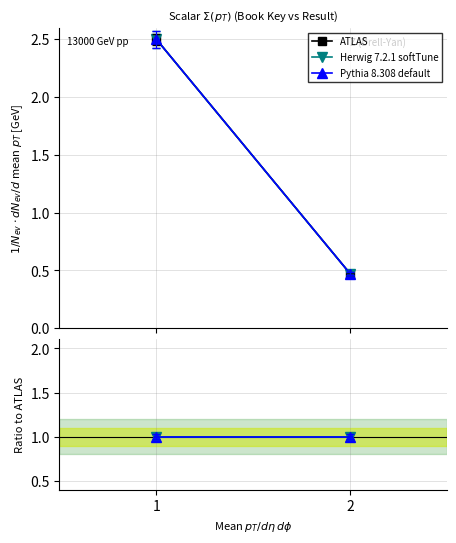

Is the value of Pythia 8.308 default at 2 greater than the value of Herwig 7.2.1 softTune at 1?

No